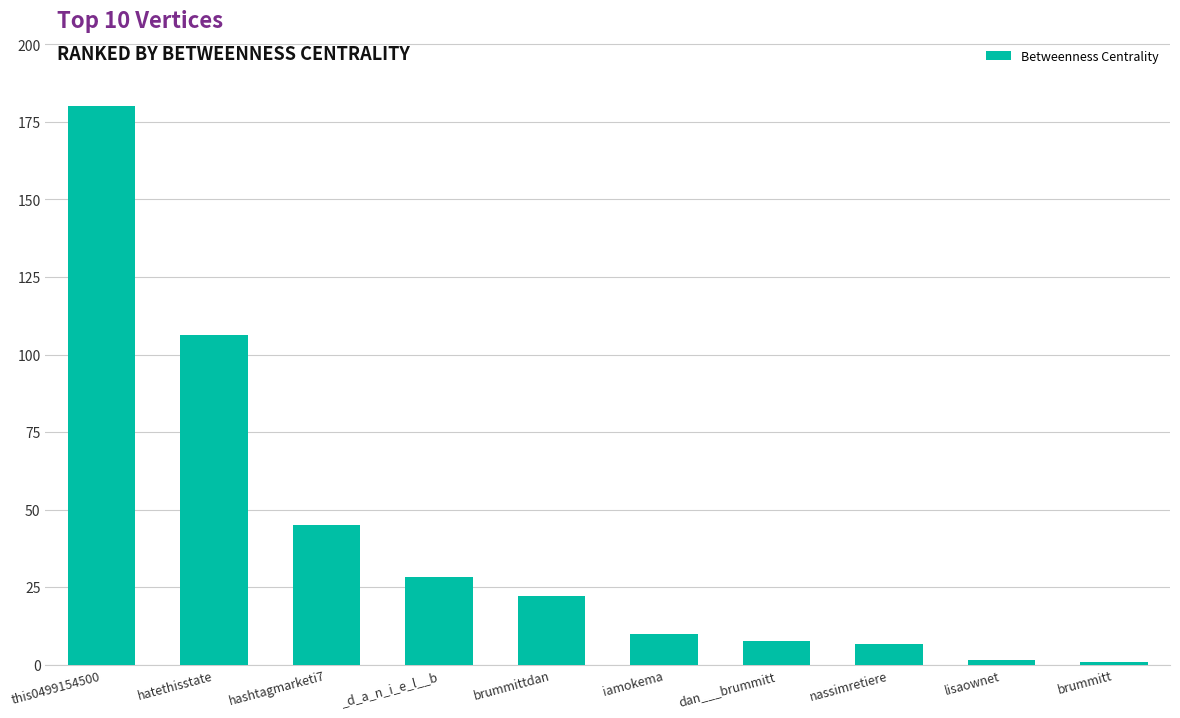

What is the value of the 8th bar from the left?

6.5